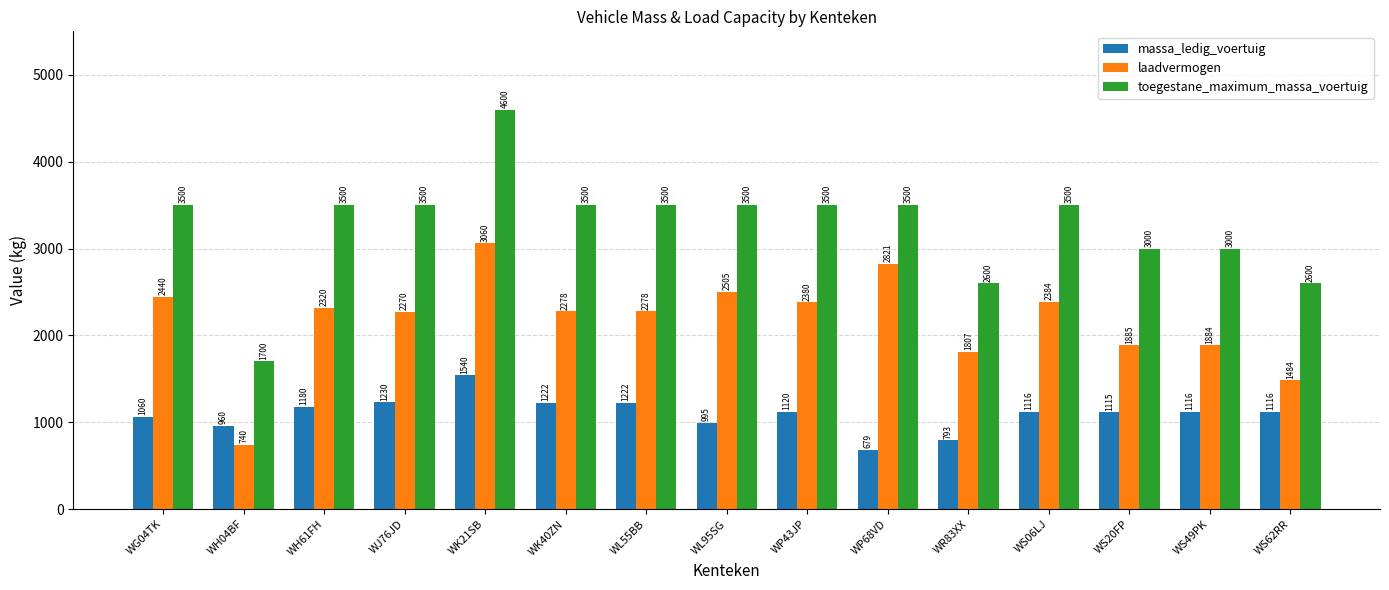

What is the value of the toegestane_maximum_massa_voertuig bar at the 12th from the left?

3500